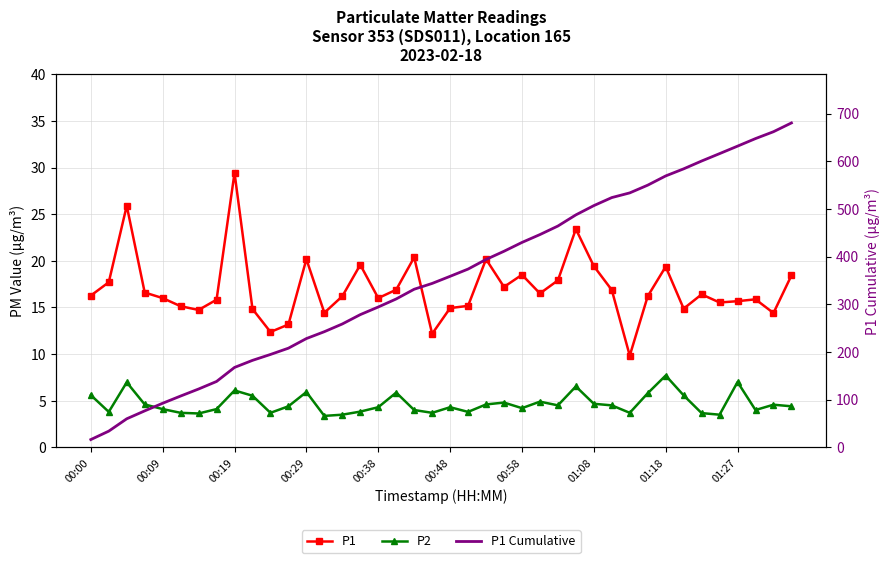

What is the difference between the maximum and second lowest values in the P2 series?

4.2